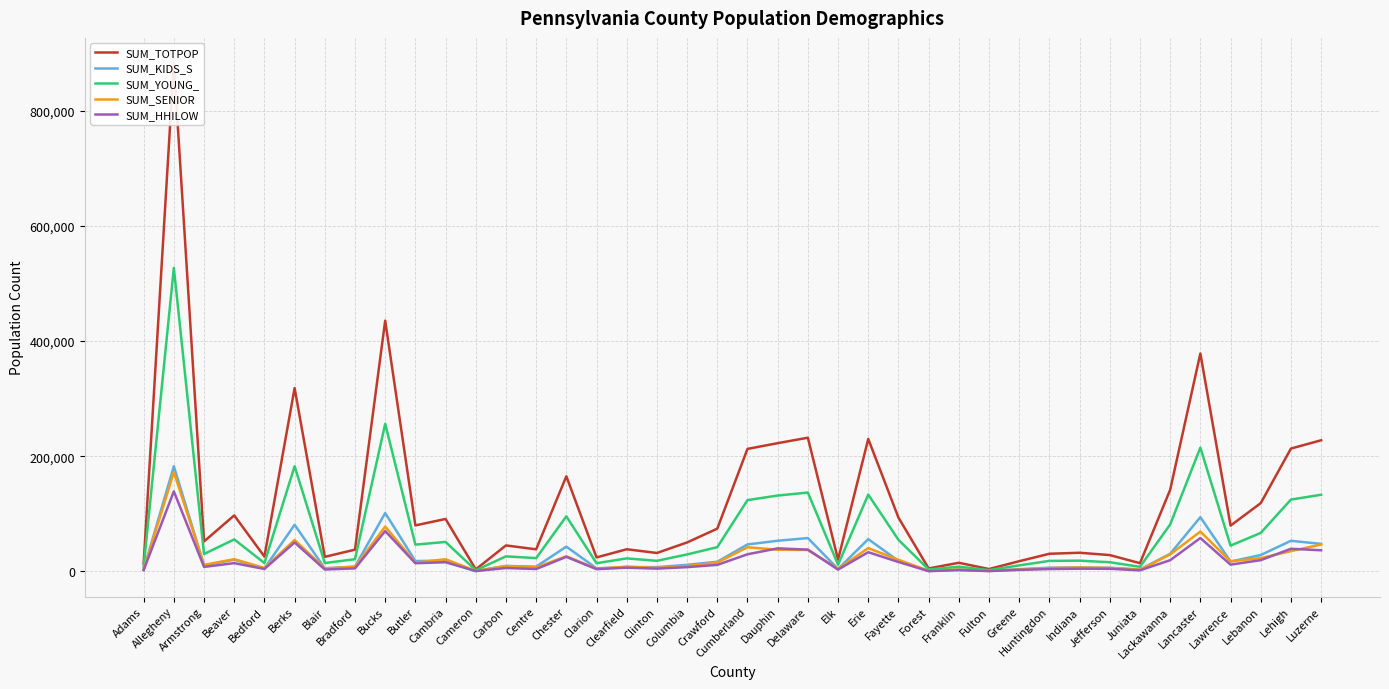

The SUM_KIDS_S series shows 9511 at Carbon. True or false?

True